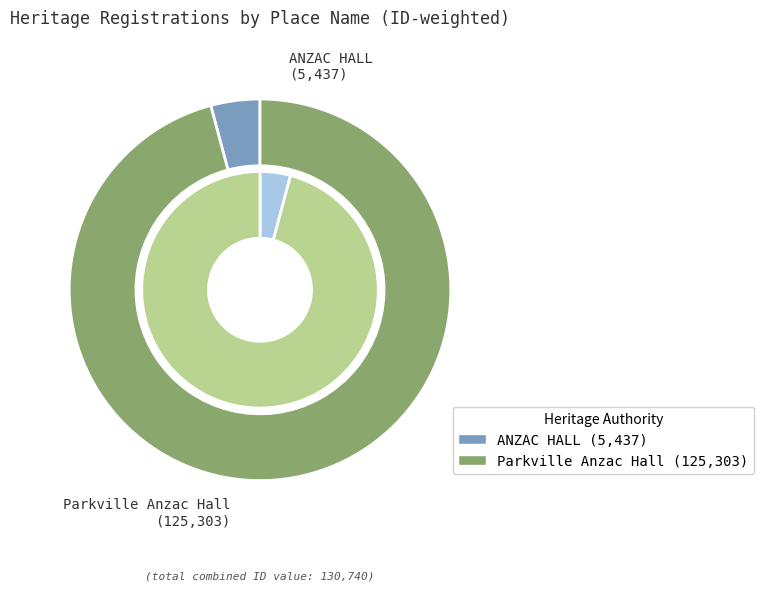

Which slice is the largest?

Parkville Anzac Hall